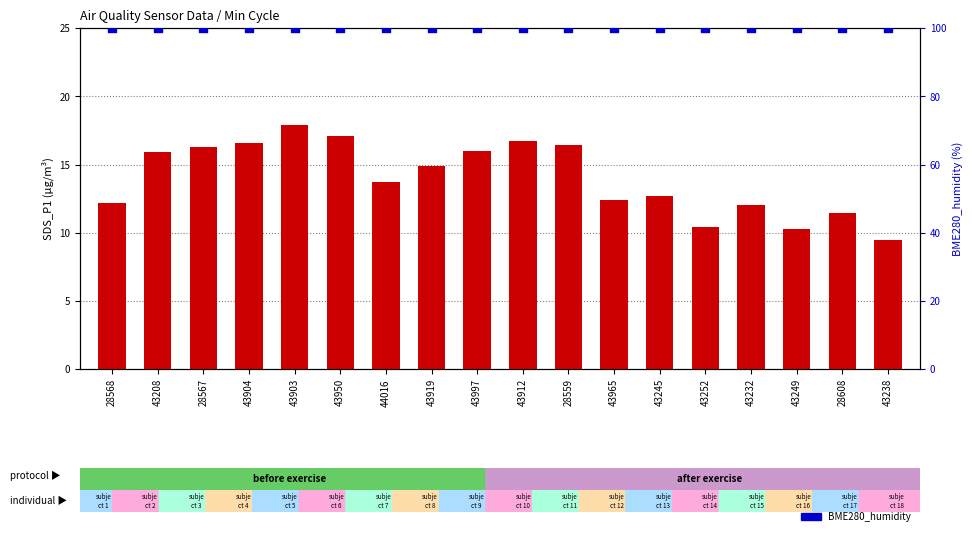

Is the value of SDS_P1 at 43245 greater than the value of BME280_humidity at 43912?

No